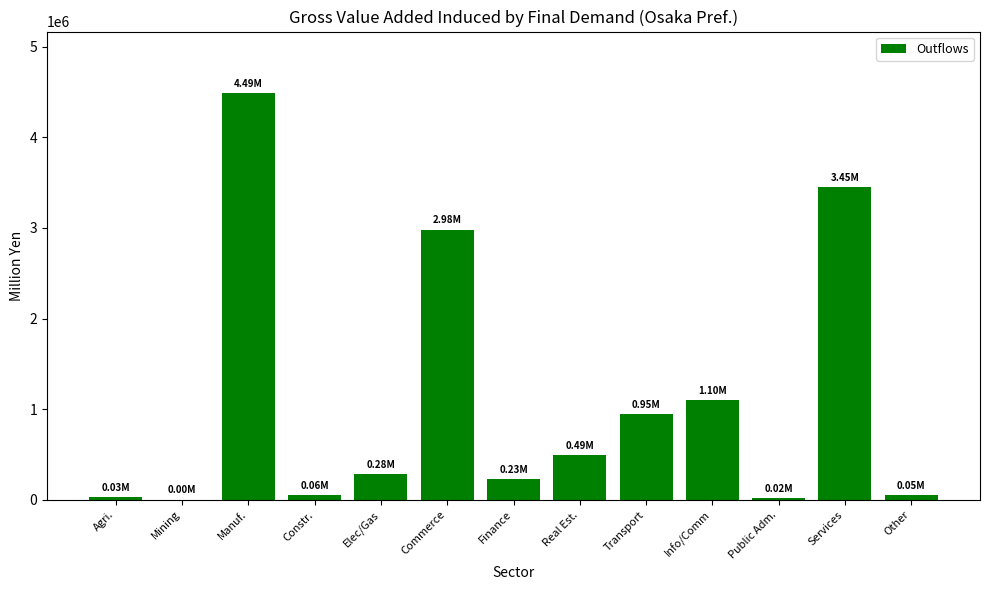

What is the sum of all values?

14148209.7